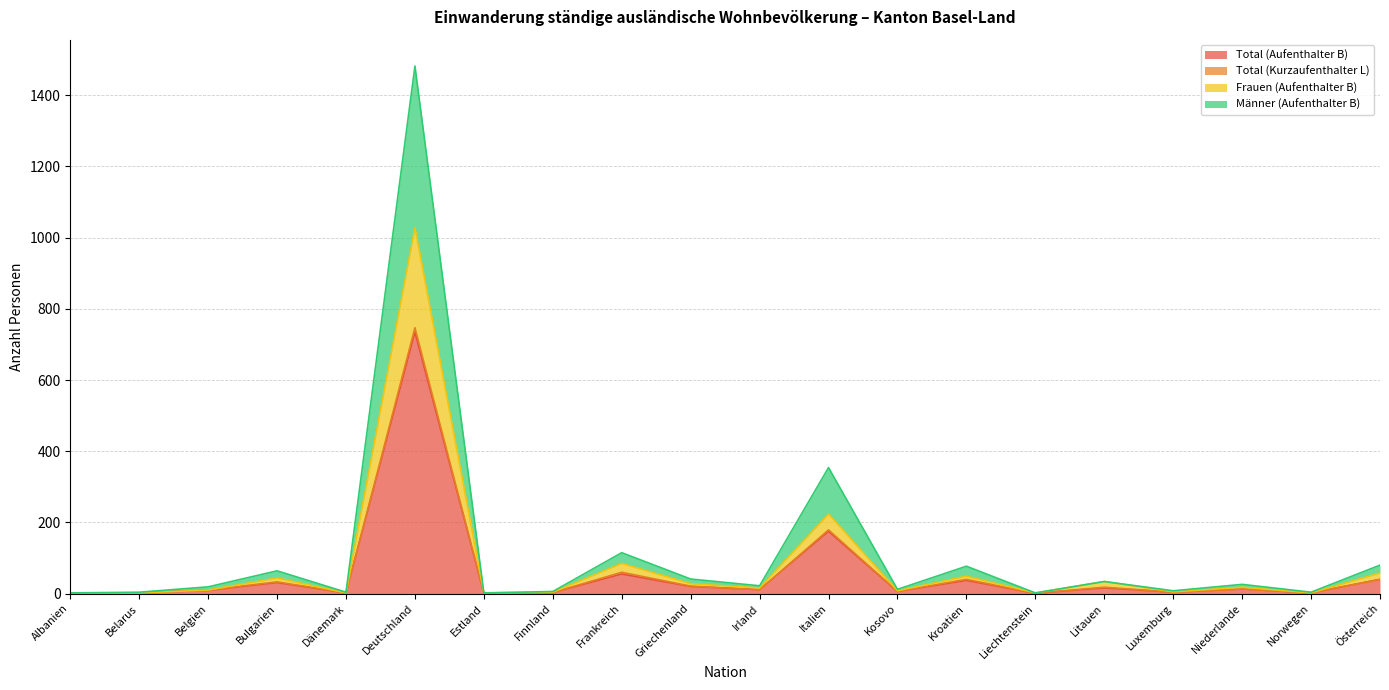

What is the minimum value shown in the chart?

1